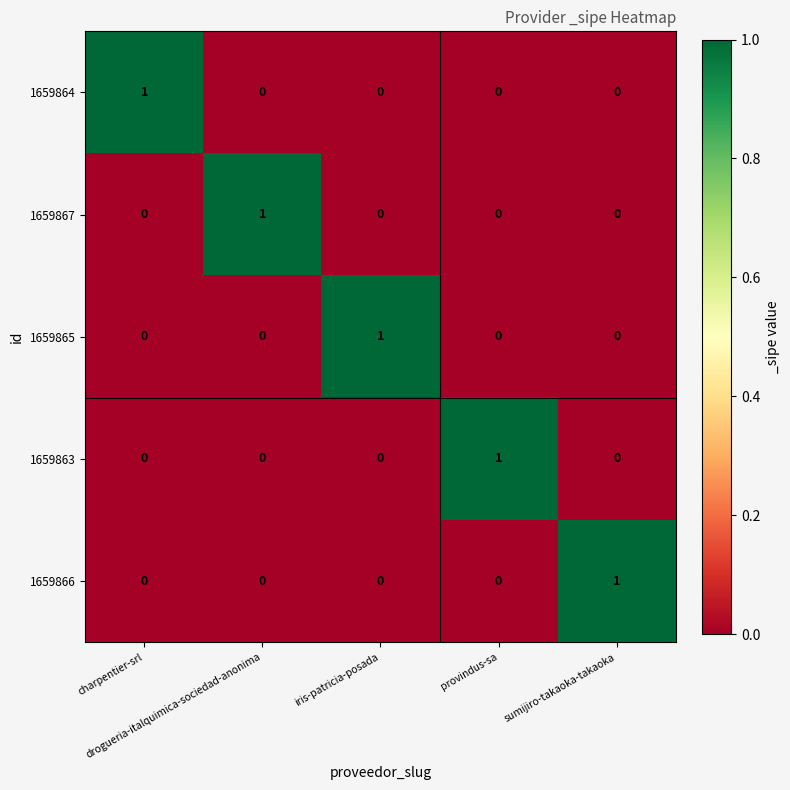

At how many categories does at least one series exceed 0?

5